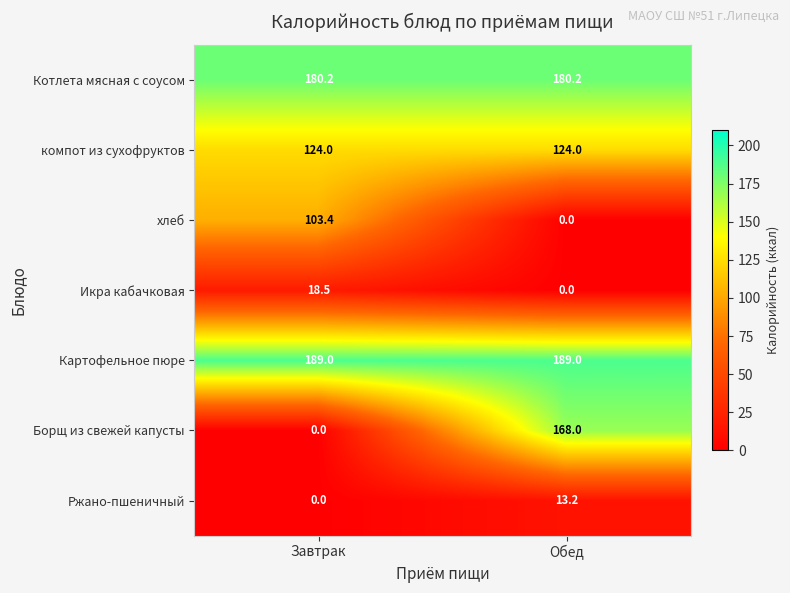

Rank the series by their maximum value, from lowest to highest.

Ржано-пшеничный, Икра кабачковая, хлеб, компот из сухофруктов, Борщ из свежей капусты, Котлета мясная с соусом, Картофельное пюре